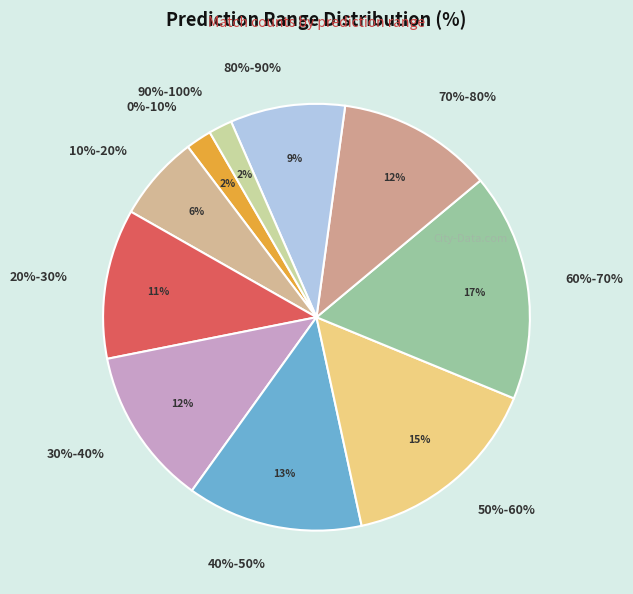

Is there any slice that represents more than half of the pie?

No